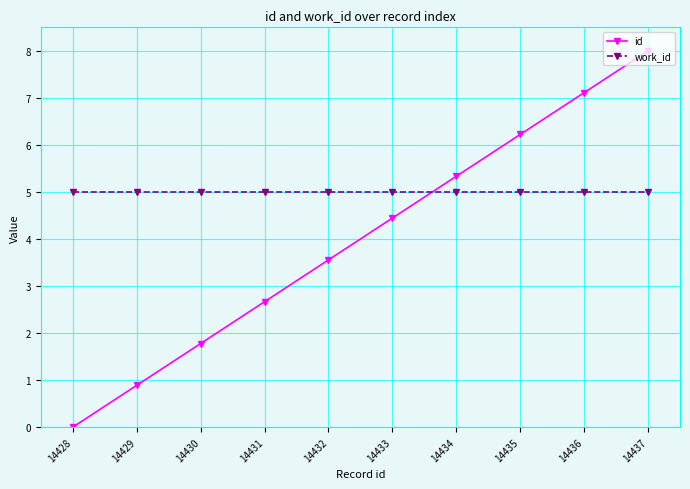

At how many categories does at least one series exceed 6?

3